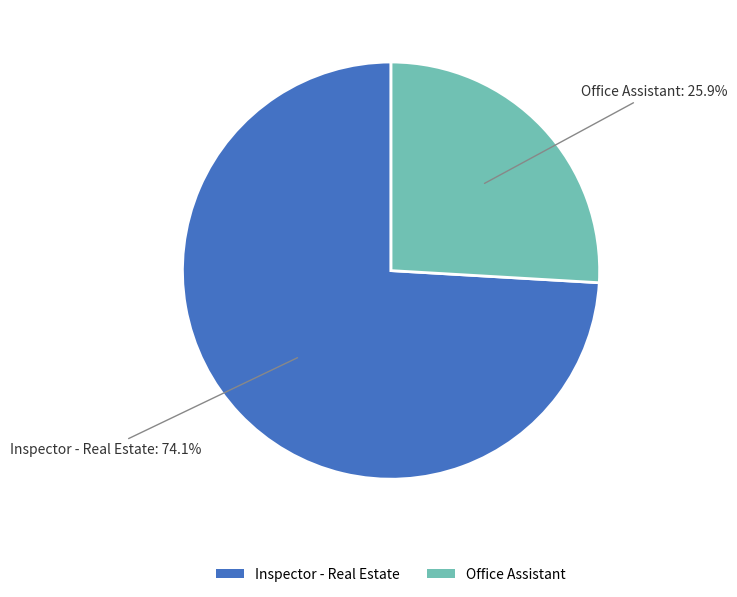

Is there a majority slice in this chart?

Yes